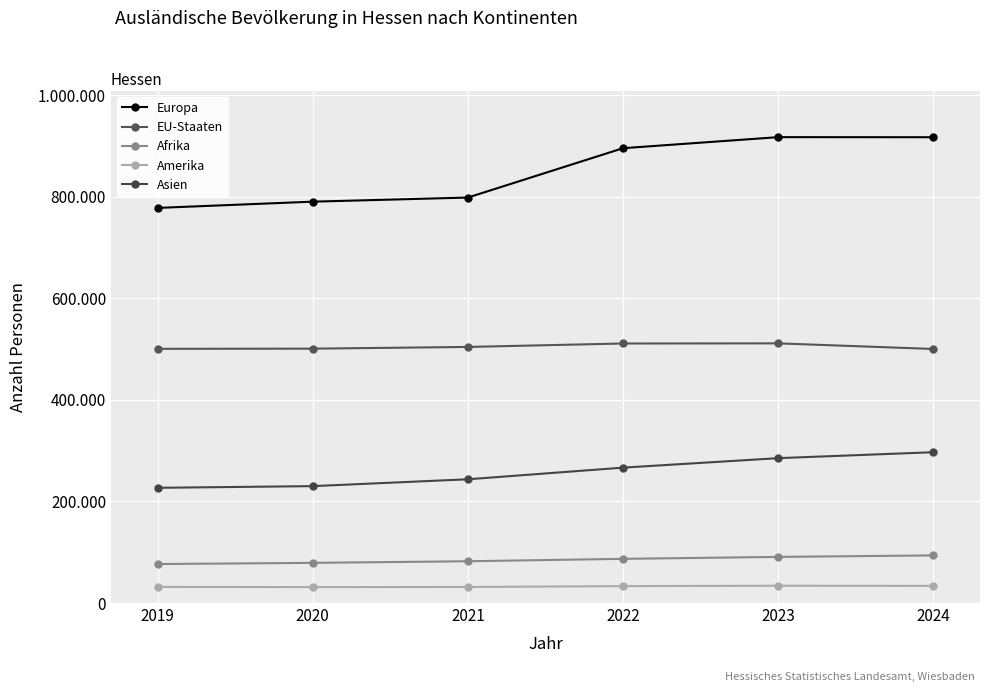

Reading left to right, extract all data points from this chart.

Europa: 2019=777770	2020=790060	2021=798180	2022=895350	2023=917080	2024=916925
EU-Staaten: 2019=500395	2020=500730	2021=504100	2022=510885	2023=511155	2024=500090
Afrika: 2019=76760	2020=79045	2021=82245	2022=86970	2023=90825	2024=93765
Amerika: 2019=31745	2020=31370	2021=31585	2022=33280	2023=34080	2024=33755
Asien: 2019=226810	2020=230100	2021=243590	2022=266520	2023=285185	2024=296880